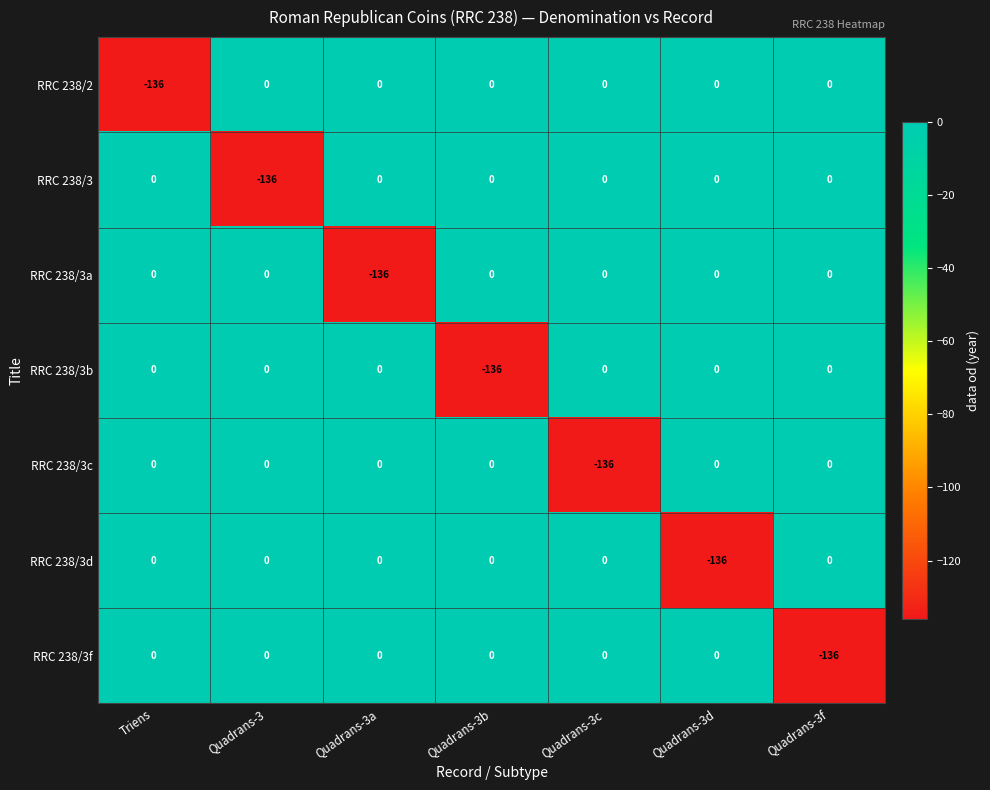

What is the smallest value displayed?

-136